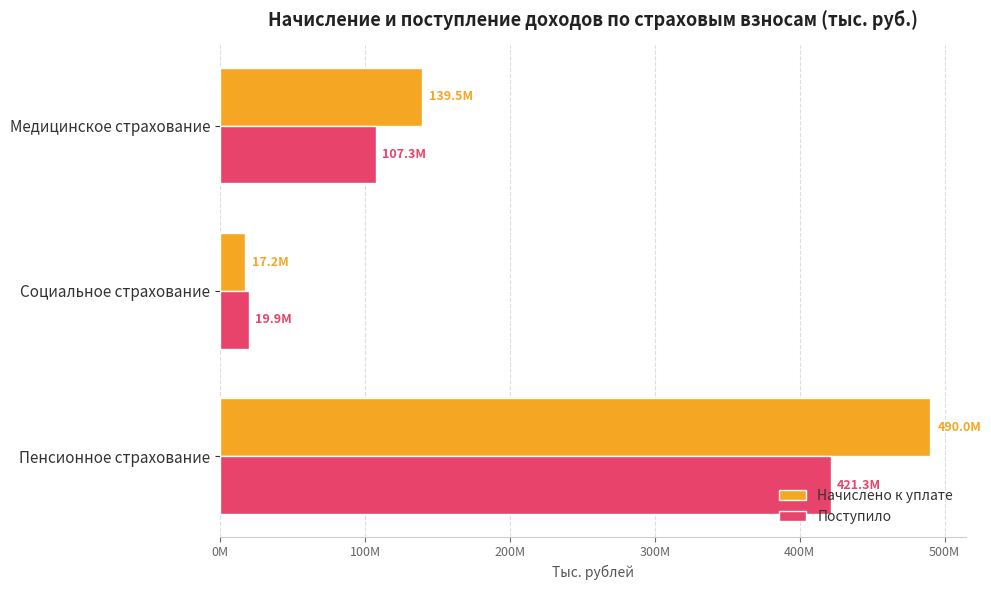

What are all the series names shown in the legend?

Начислено к уплате, Поступило